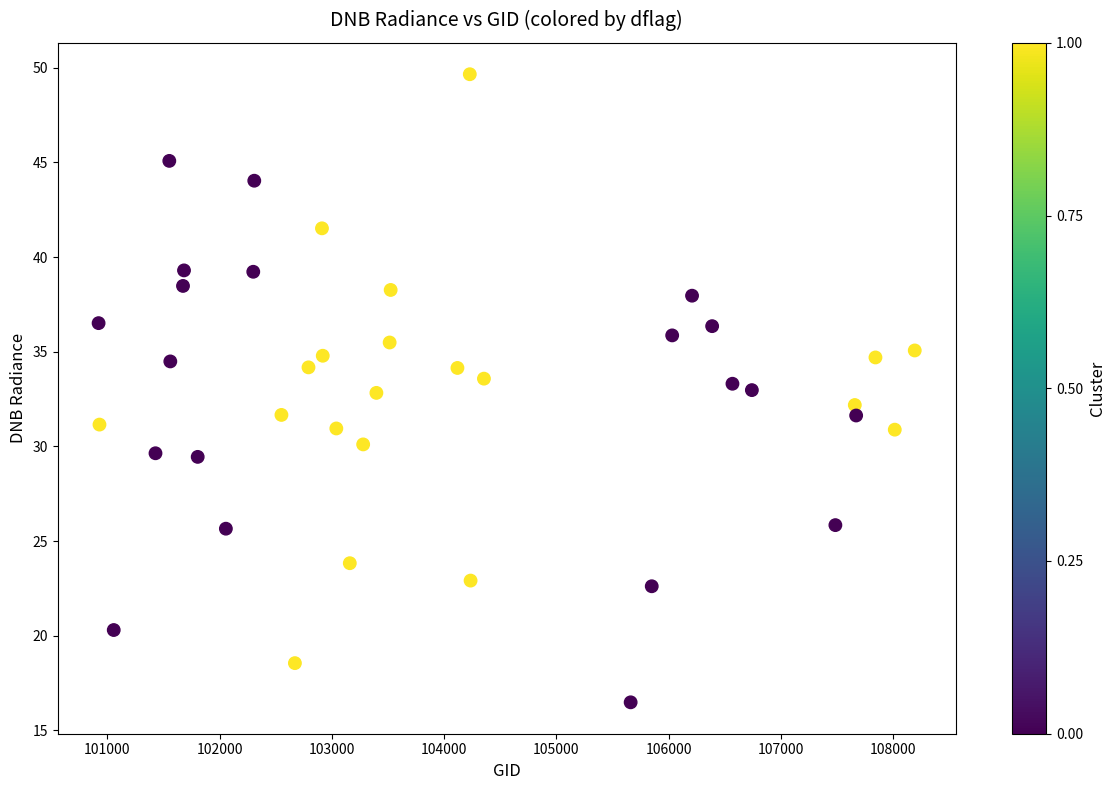

What is the range of Y values (max minus min)?

33.2